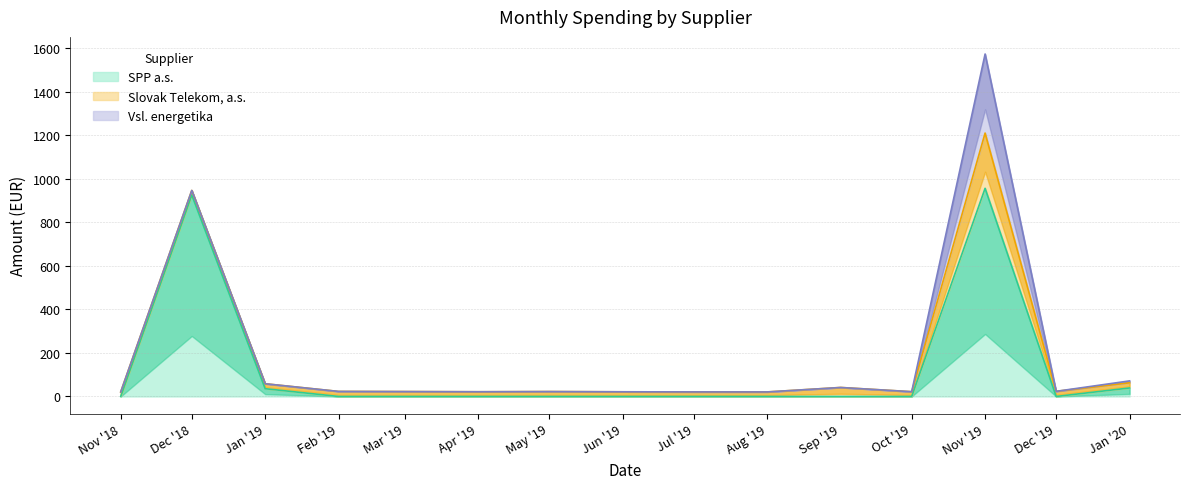

What is the total value across all series at 2019-12?

22.0